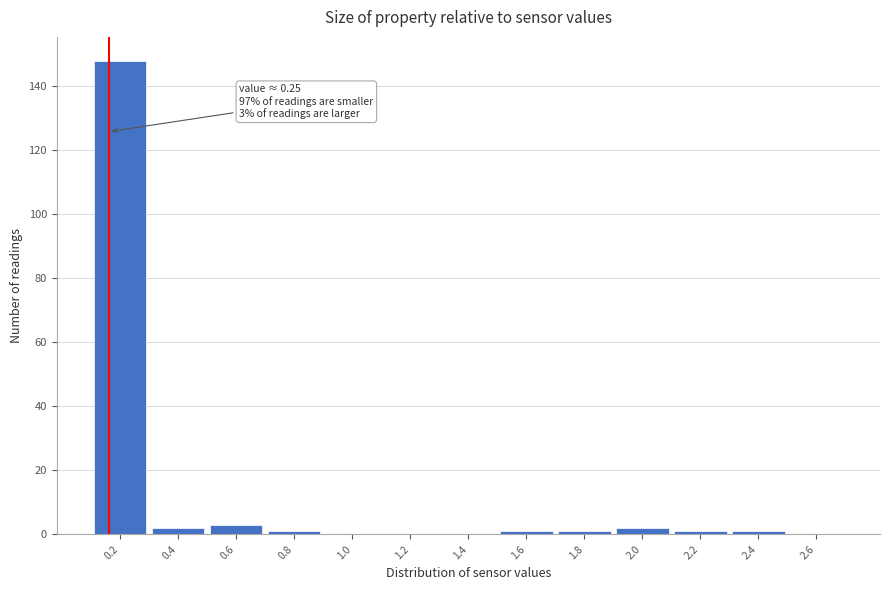

Reading left to right, what are all the values shown in this chart?

0.2=148	0.4=2	0.6=3	0.8=1	1.0=0	1.2=0	1.4=0	1.6=1	1.8=1	2.0=2	2.2=1	2.4=1	2.6=0